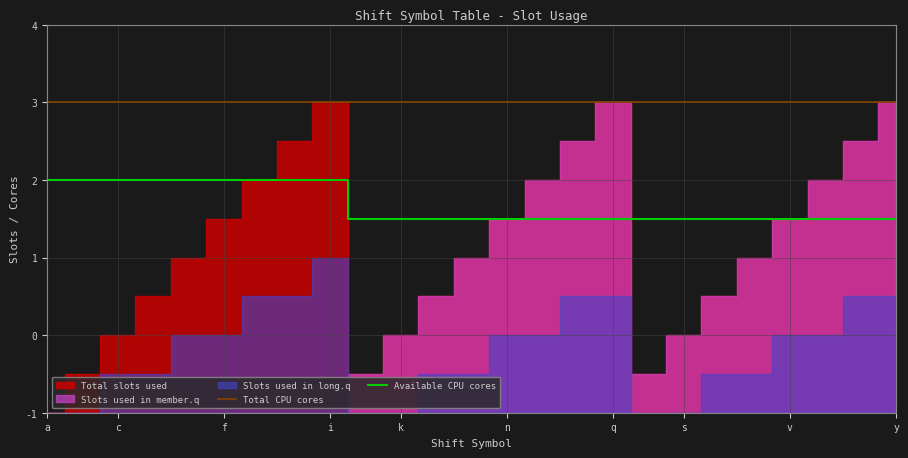

What is the label of the 22nd point from the right?

i